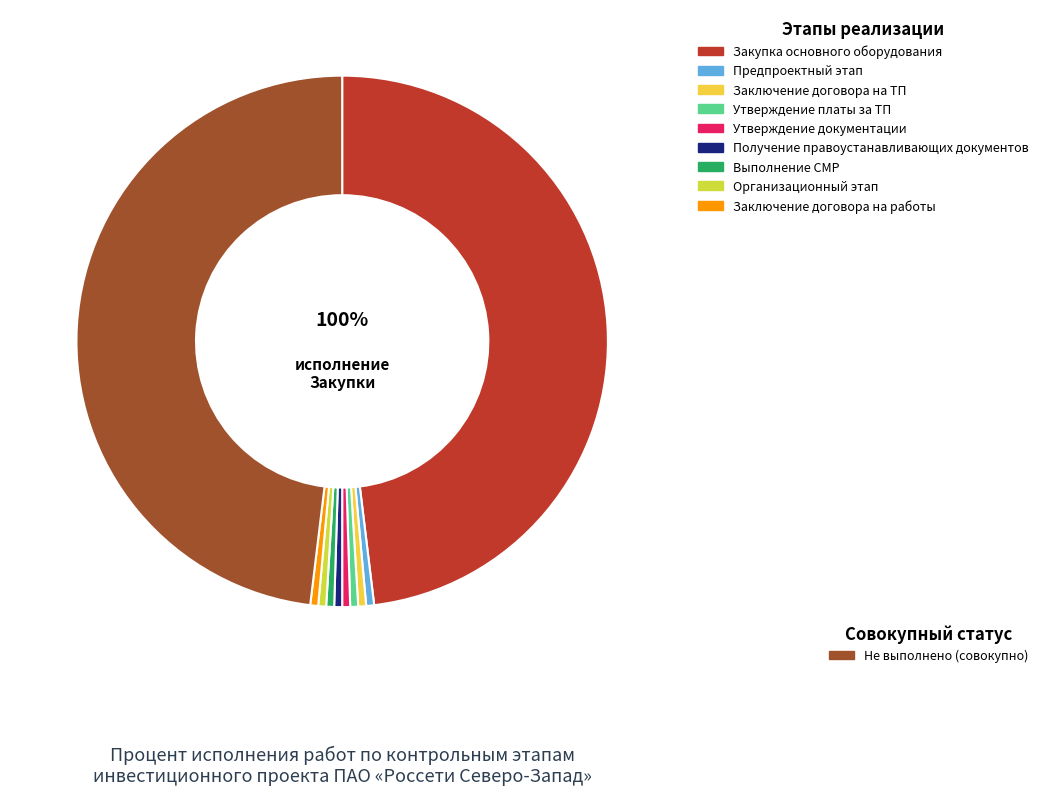

What is the majority slice?

Закупка основного оборудования